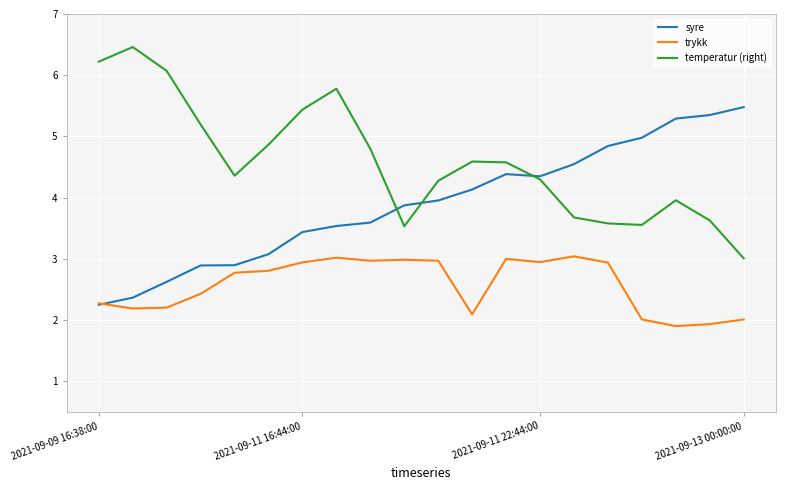

Which series has the largest total across all categories?

temperatur (right)